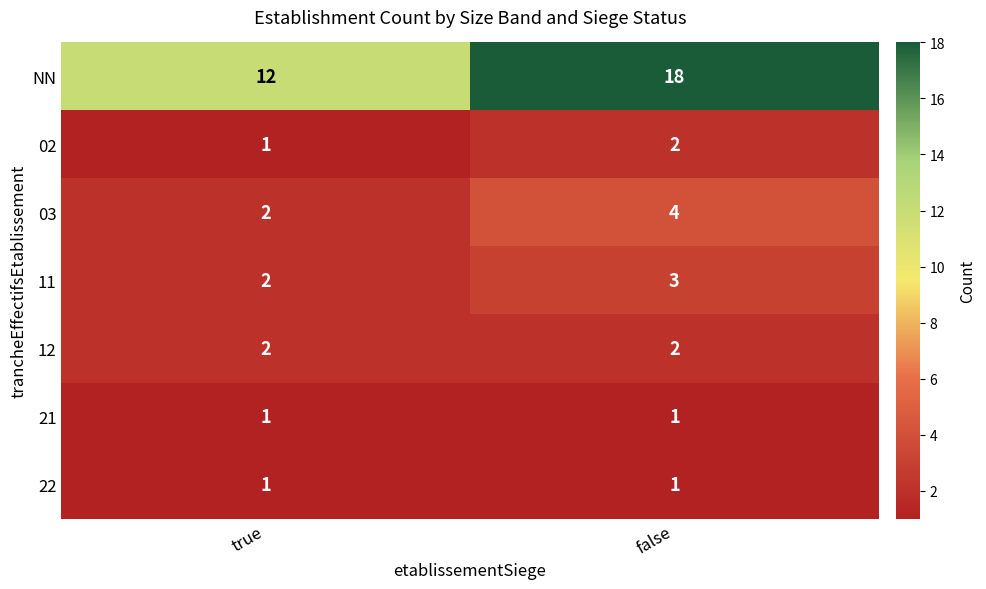

Which series has the largest total across all categories?

NN